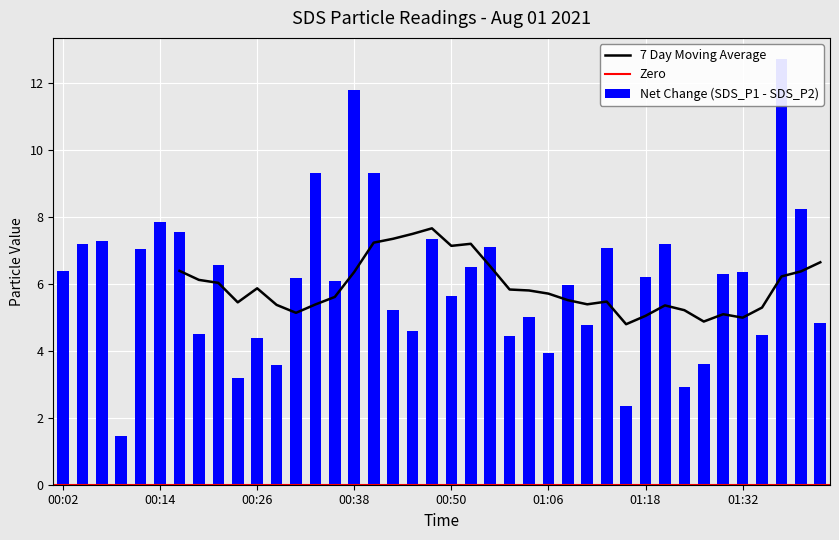

List the labels in order of value, smallest first.

00:09, 01:16, 01:24, 00:24, 00:28, 01:26, 01:06, 00:26, 00:58, 01:35, 00:19, 00:45, 01:11, 01:42, 01:03, 00:43, 00:50, 01:08, 00:36, 00:31, 01:18, 01:29, 01:32, 00:02, 00:53, 00:21, 00:11, 01:13, 00:55, 00:04, 01:21, 00:07, 00:48, 00:16, 00:14, 01:39, 00:33, 00:41, 00:38, 01:37